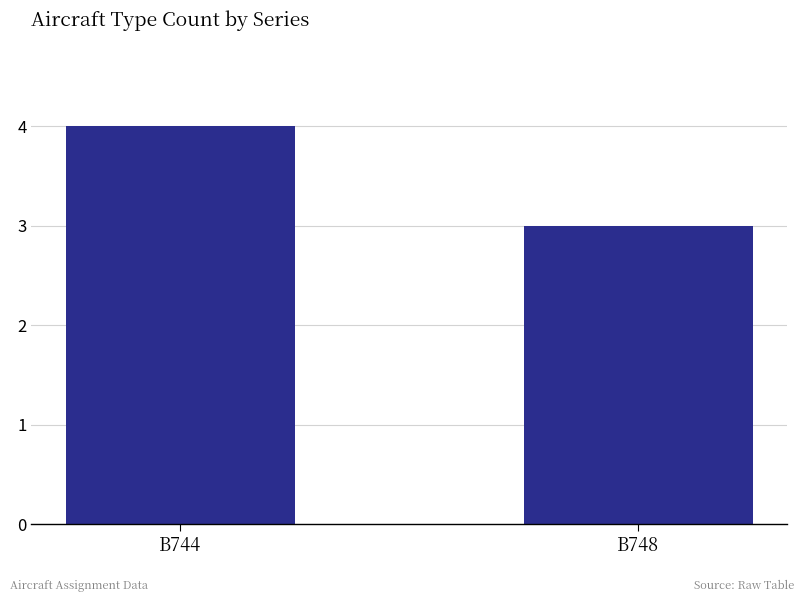

What is the sum of all values?

7